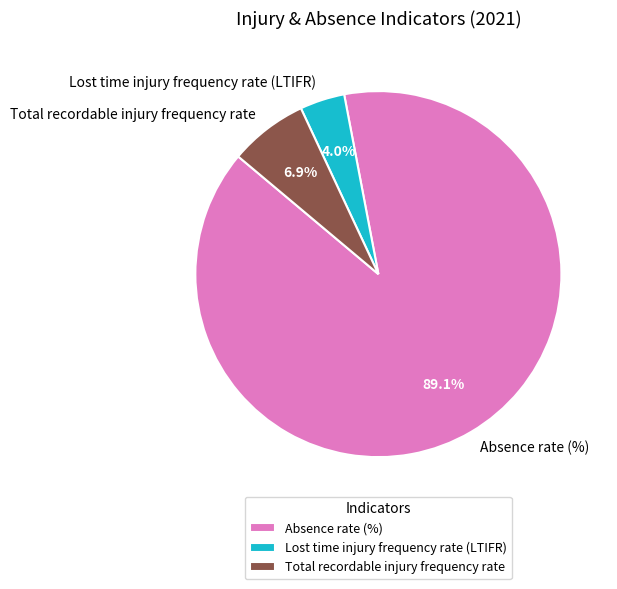

How many segments does this pie chart have?

3